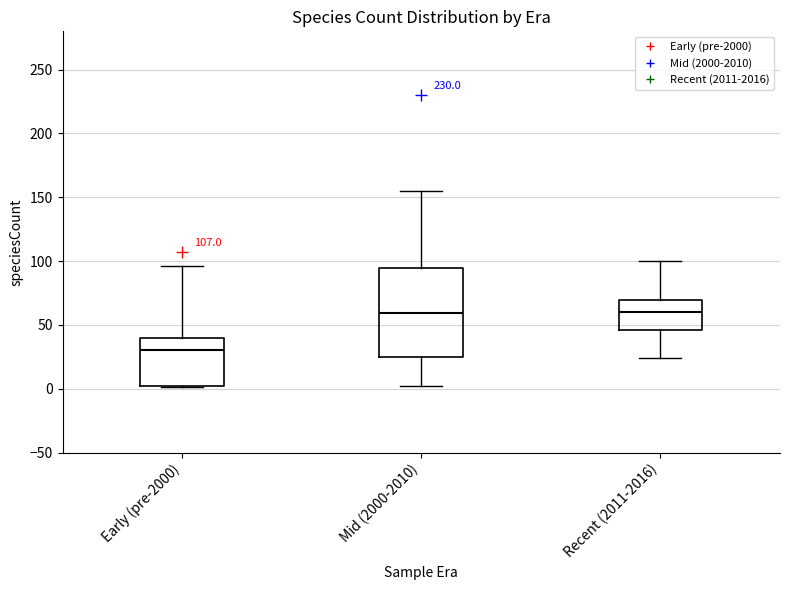

Which box's median line is the lowest?

Early (pre-2000)